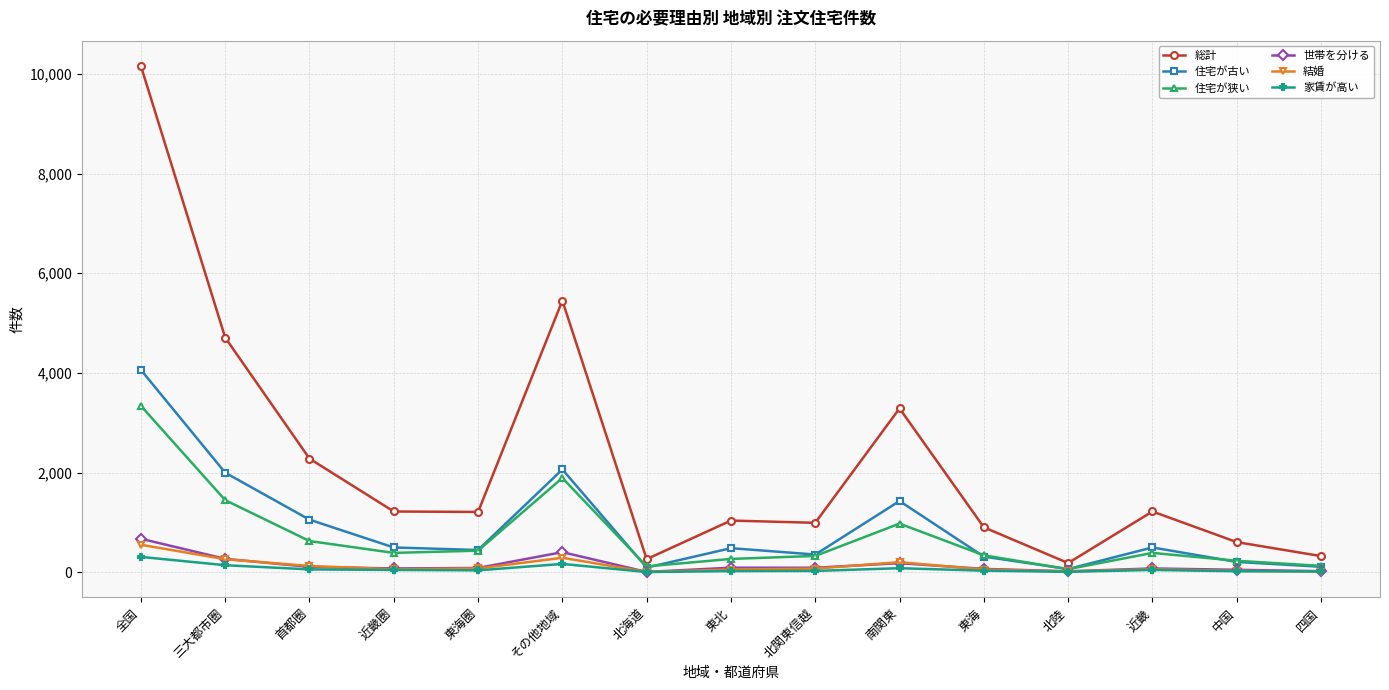

Where does the 総計 series first go above 1210?

全国